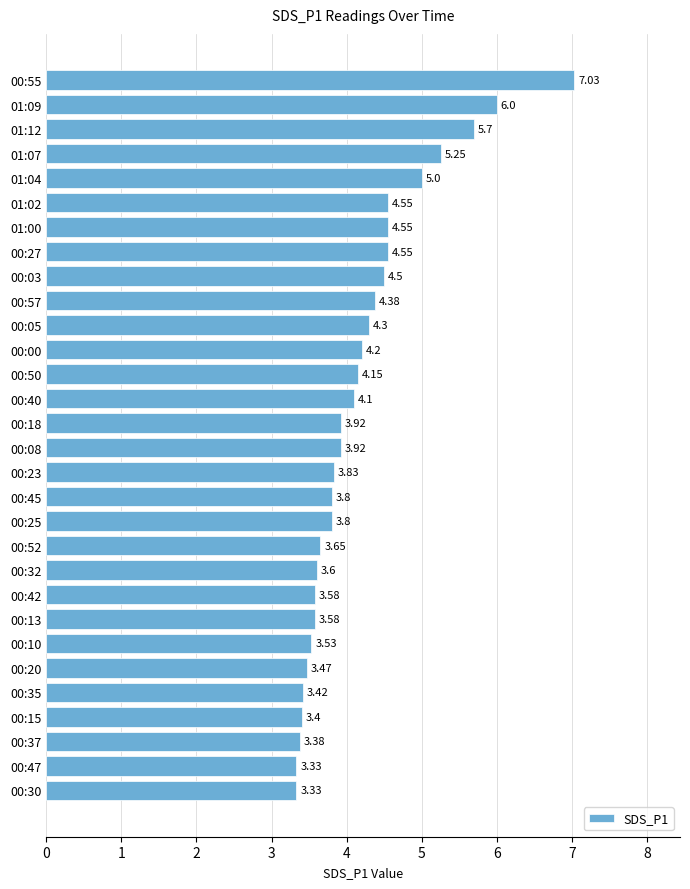

What is the difference between the maximum and minimum values?

3.7